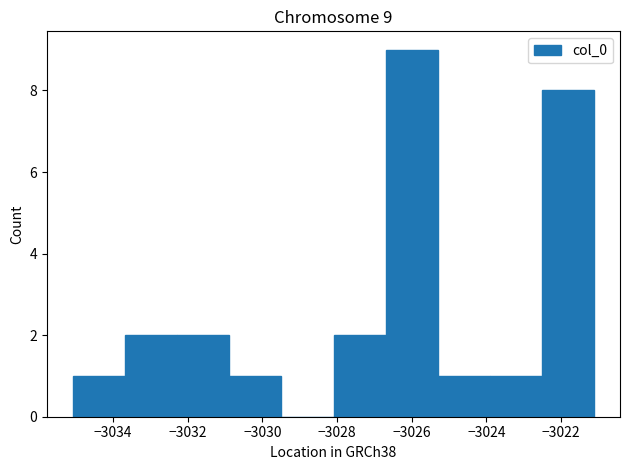

Over which range of the x-axis is the bar tallest?

-3026.6 to -3025.4